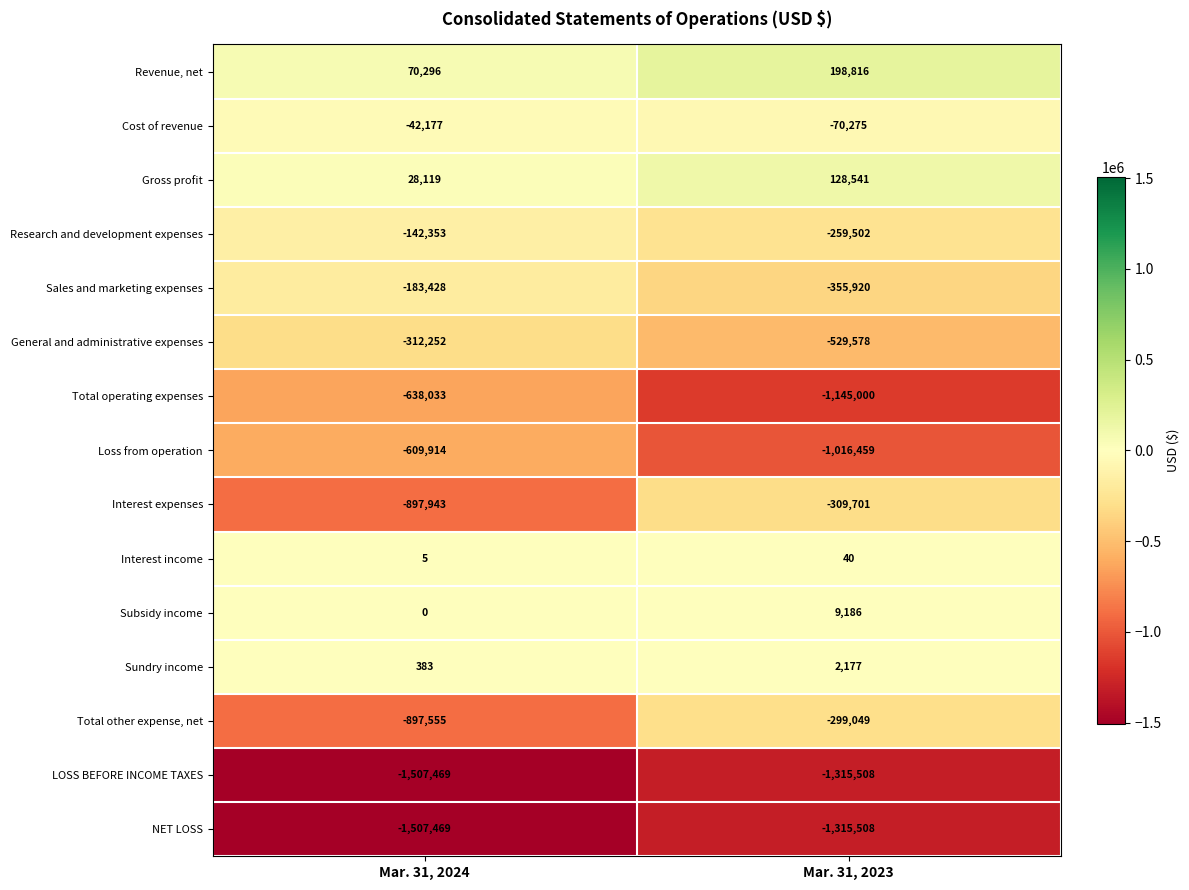

What is the total value across all series at Mar. 31, 2023?

-6277740